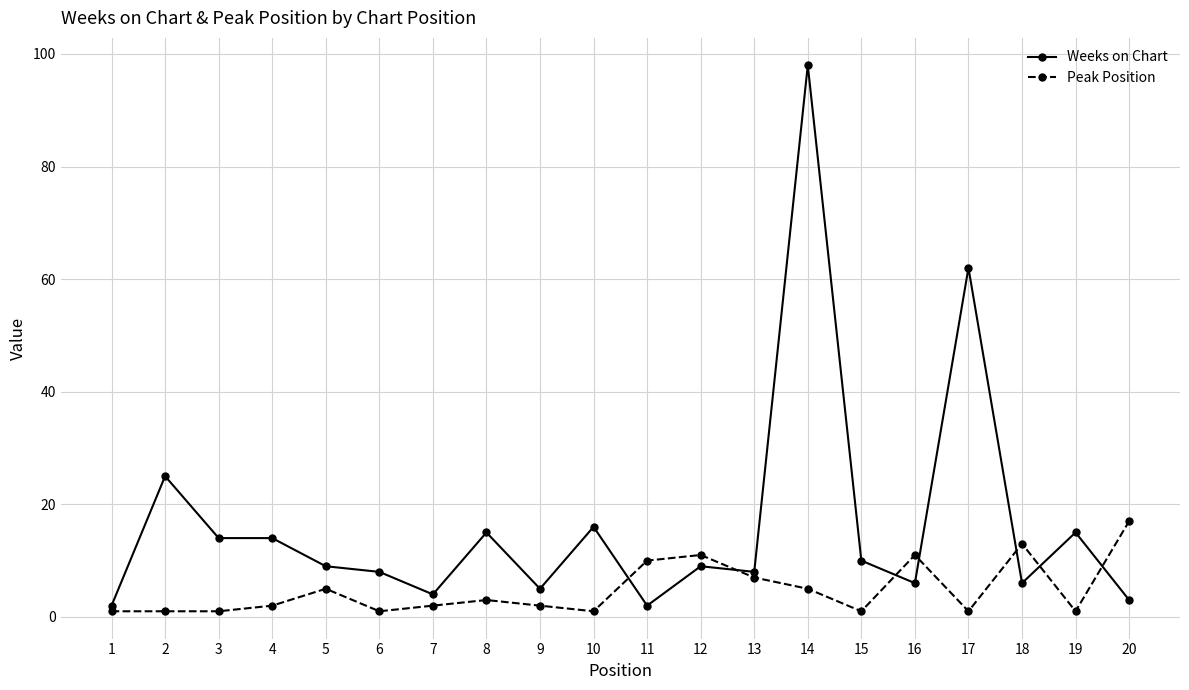

Is the value of Weeks on Chart at 14 greater than the value of Peak Position at 13?

Yes